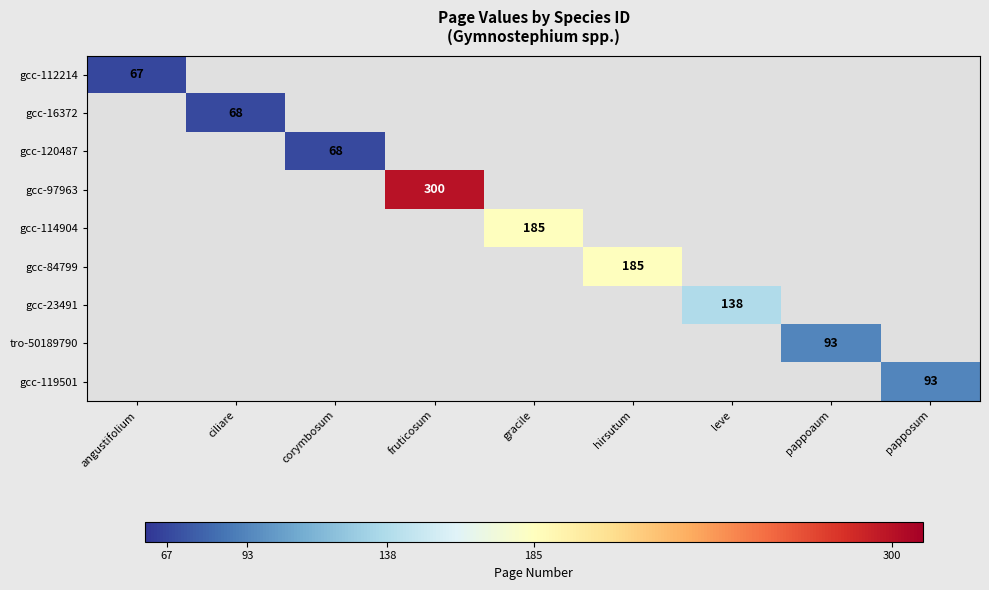

The tro-50189790 series shows 93 at pappoaum. True or false?

True